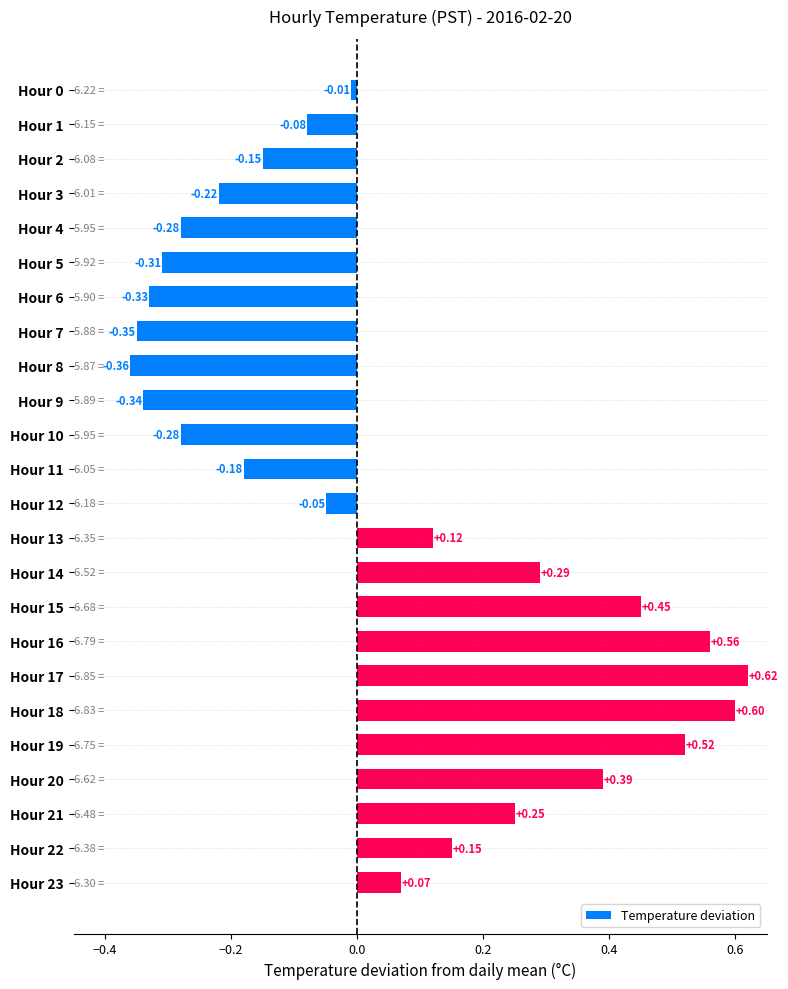

What is the difference between the second highest and minimum values?

1.0